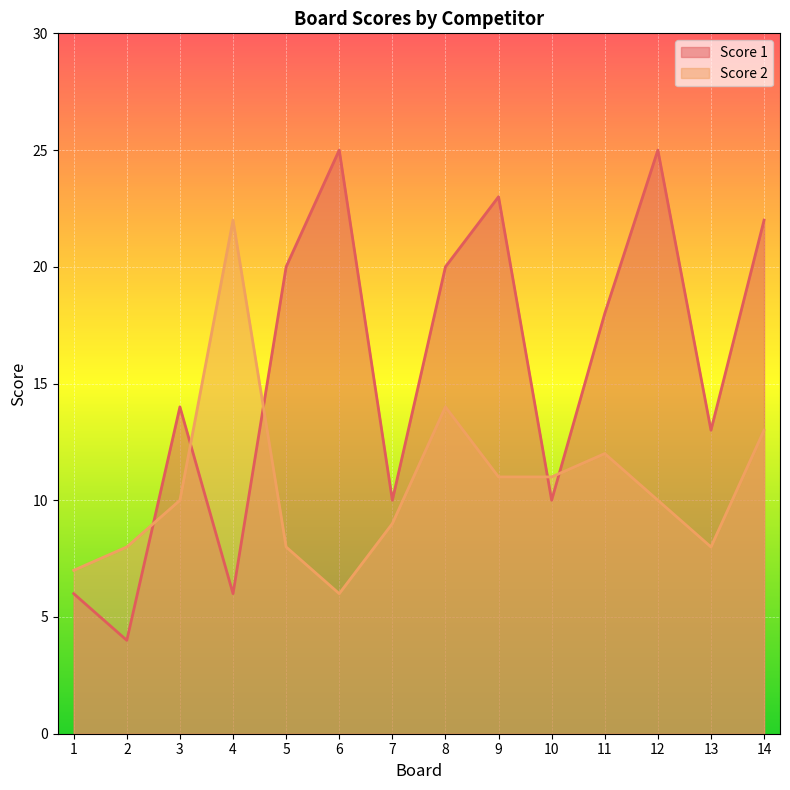

How many data points does each series have?

14